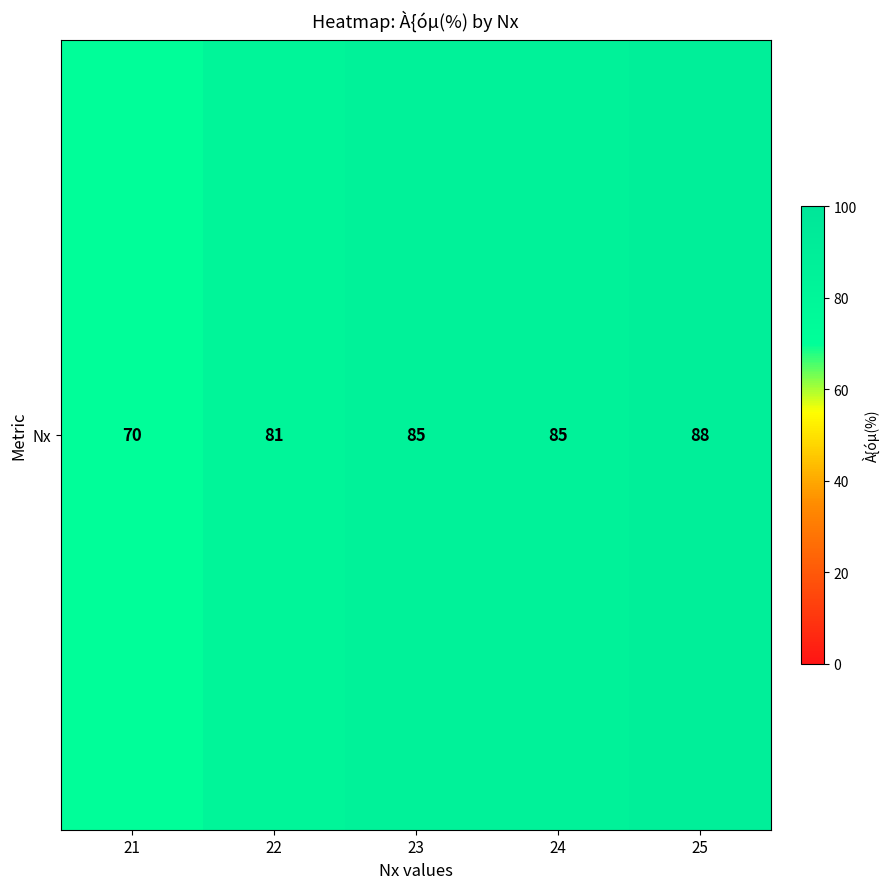

Which label corresponds to the largest value in the chart?

25